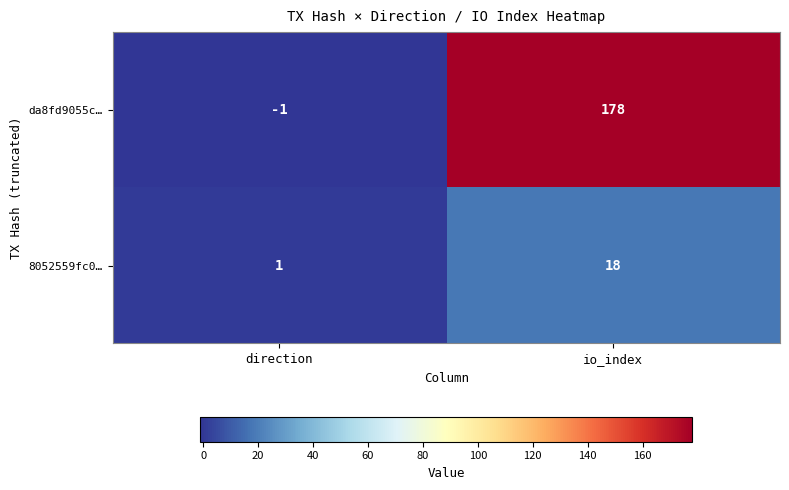

Between direction and io_index, which series saw the biggest shift?

da8fd9055c…